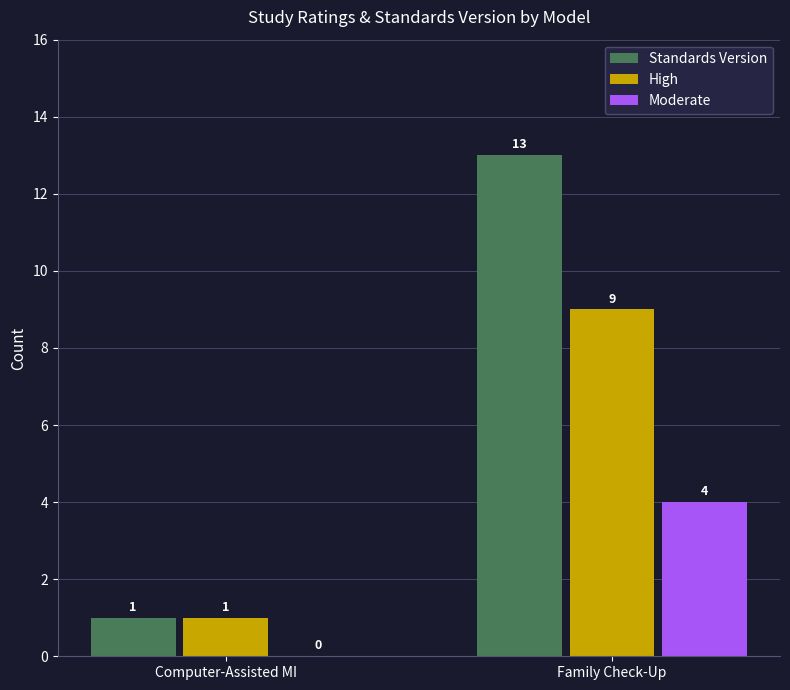

At which label is High closest to 5?

Computer-Assisted MI